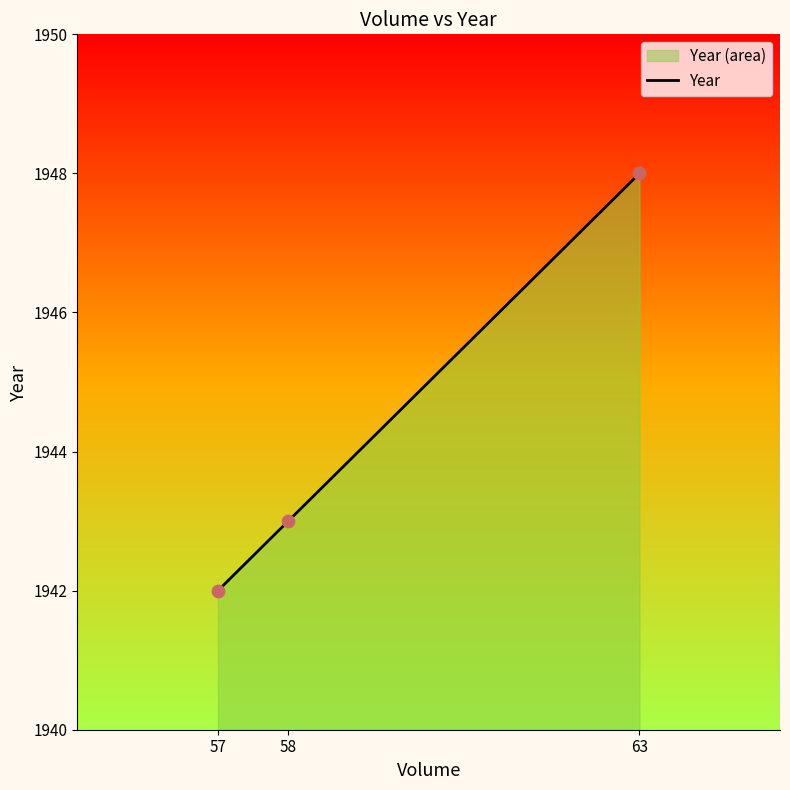

What is the change in value from 58 to 63?

+5